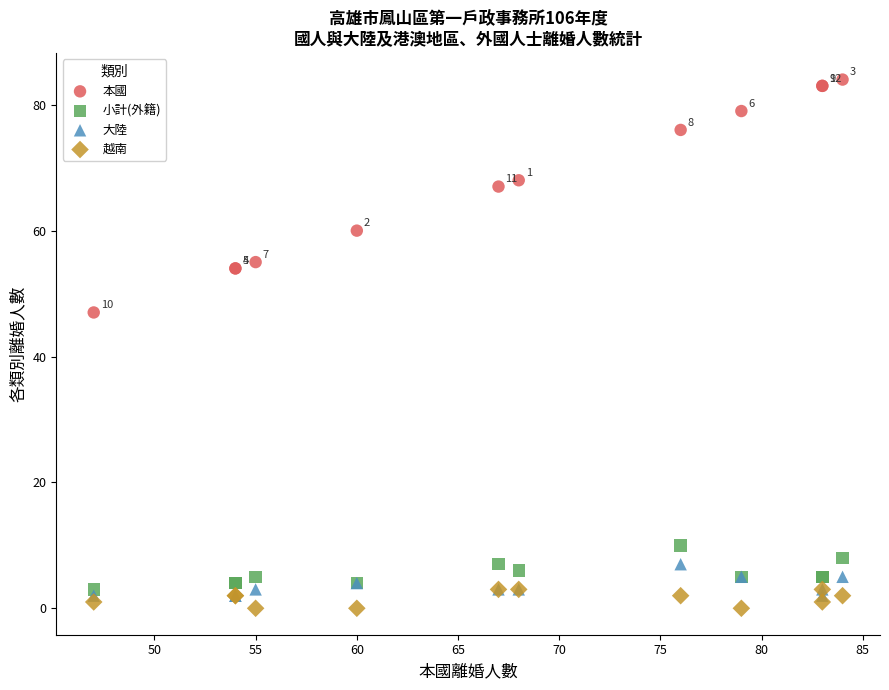

What are all the series names shown in the legend?

本國, 小計(外籍), 大陸, 越南